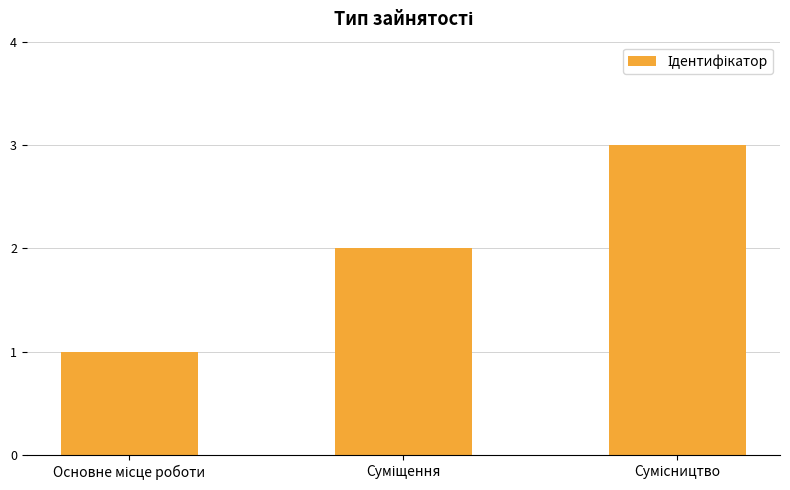

How many bars are there in total?

3